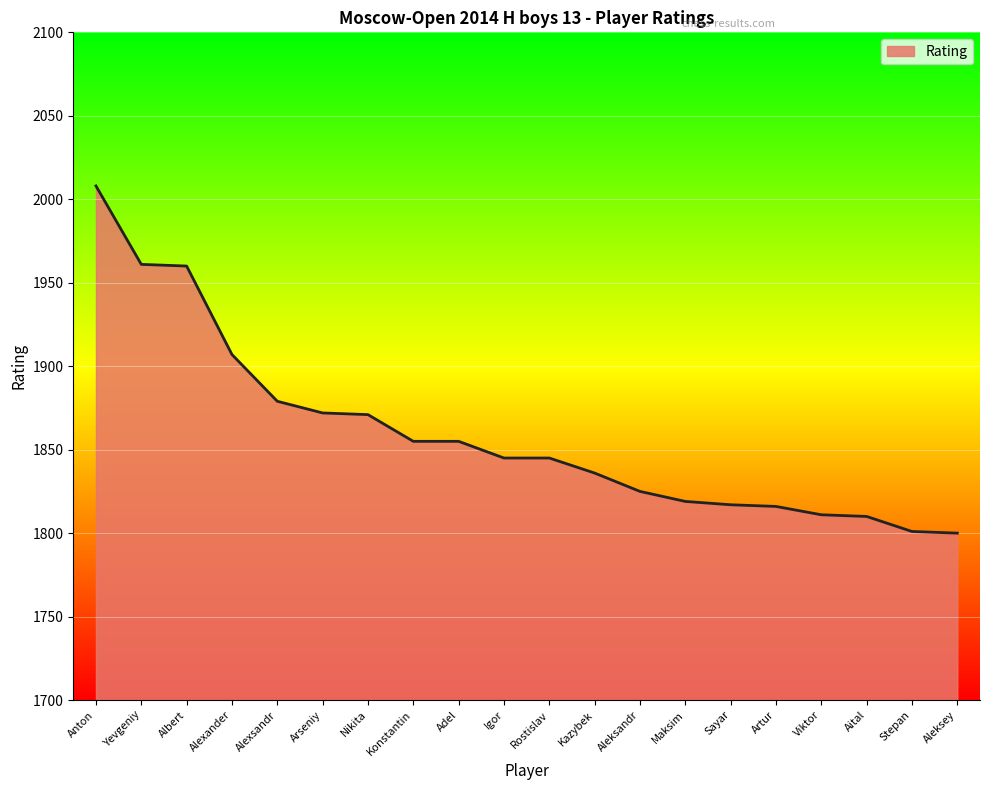

The value at Anton is 2008. True or false?

True